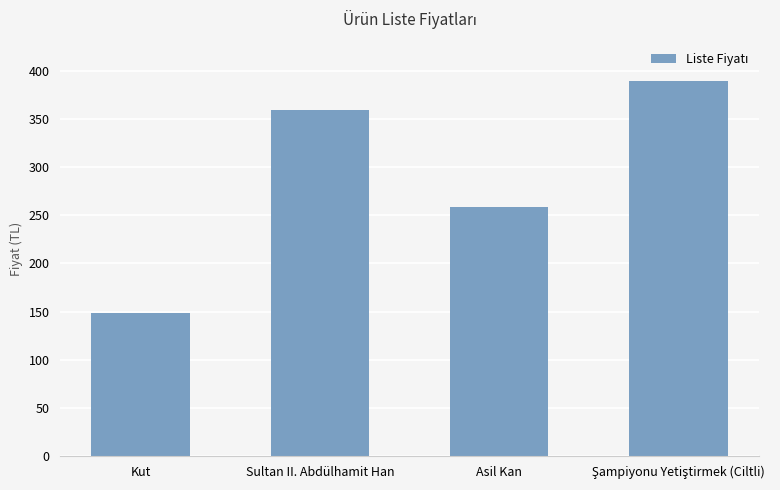

What is the label of the 4th bar from the right?

Kut